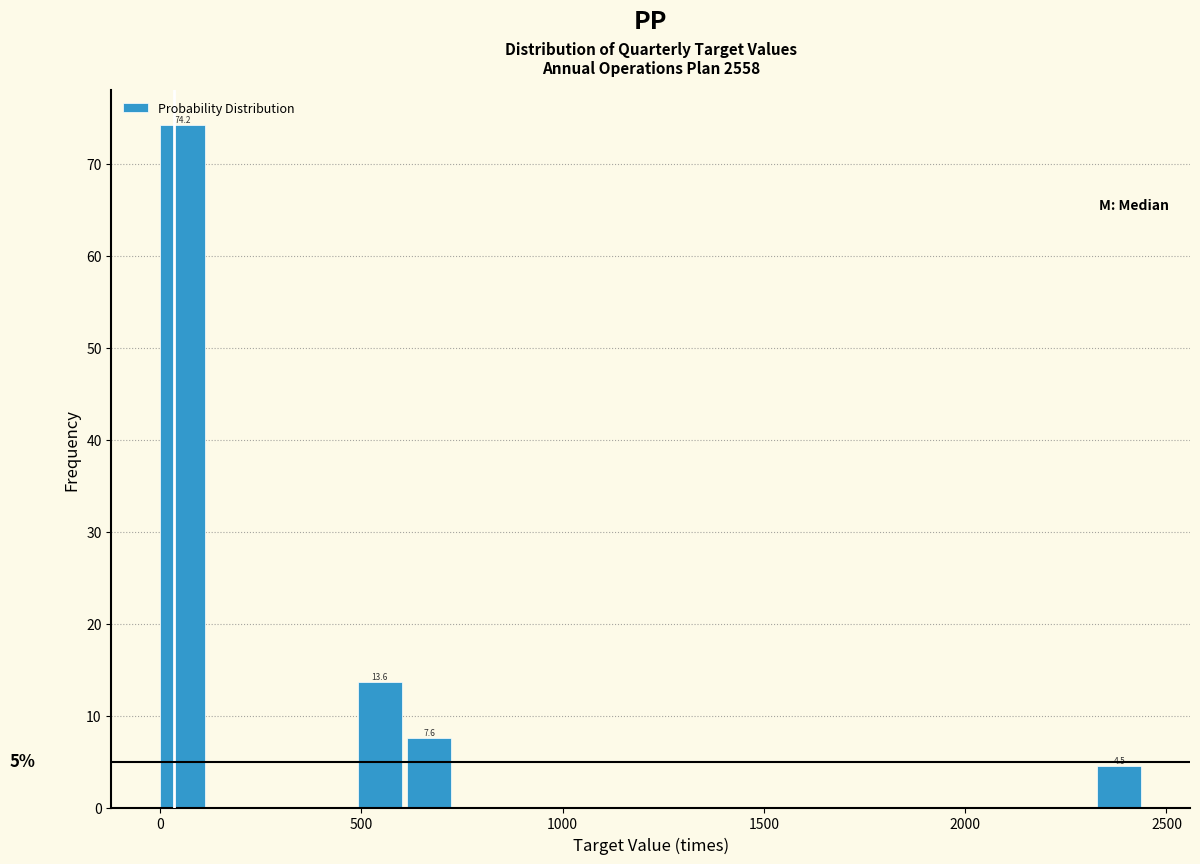

Around what value on the x-axis is the tallest bar? Give the approximate position of its centre, as read against the axis.

50